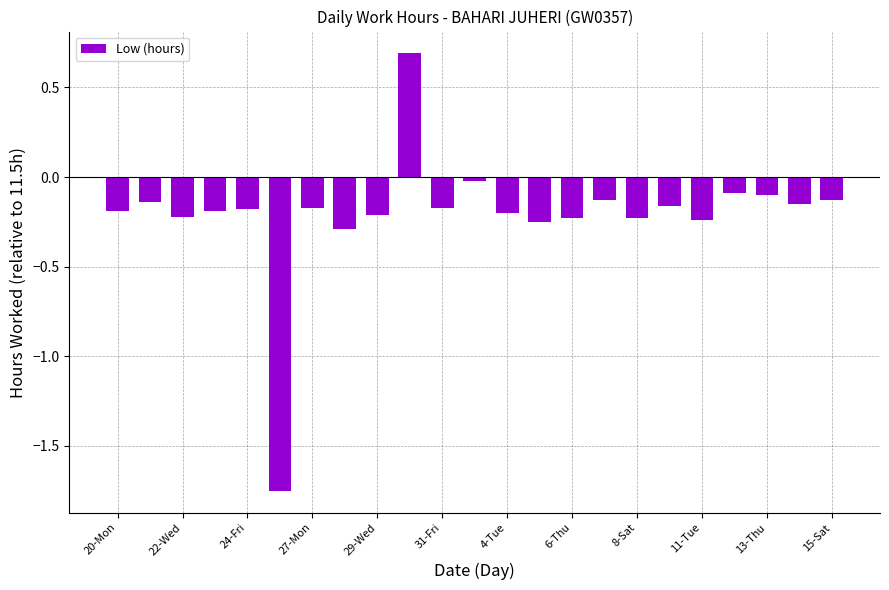

What is the difference between the maximum and minimum values?

2.4